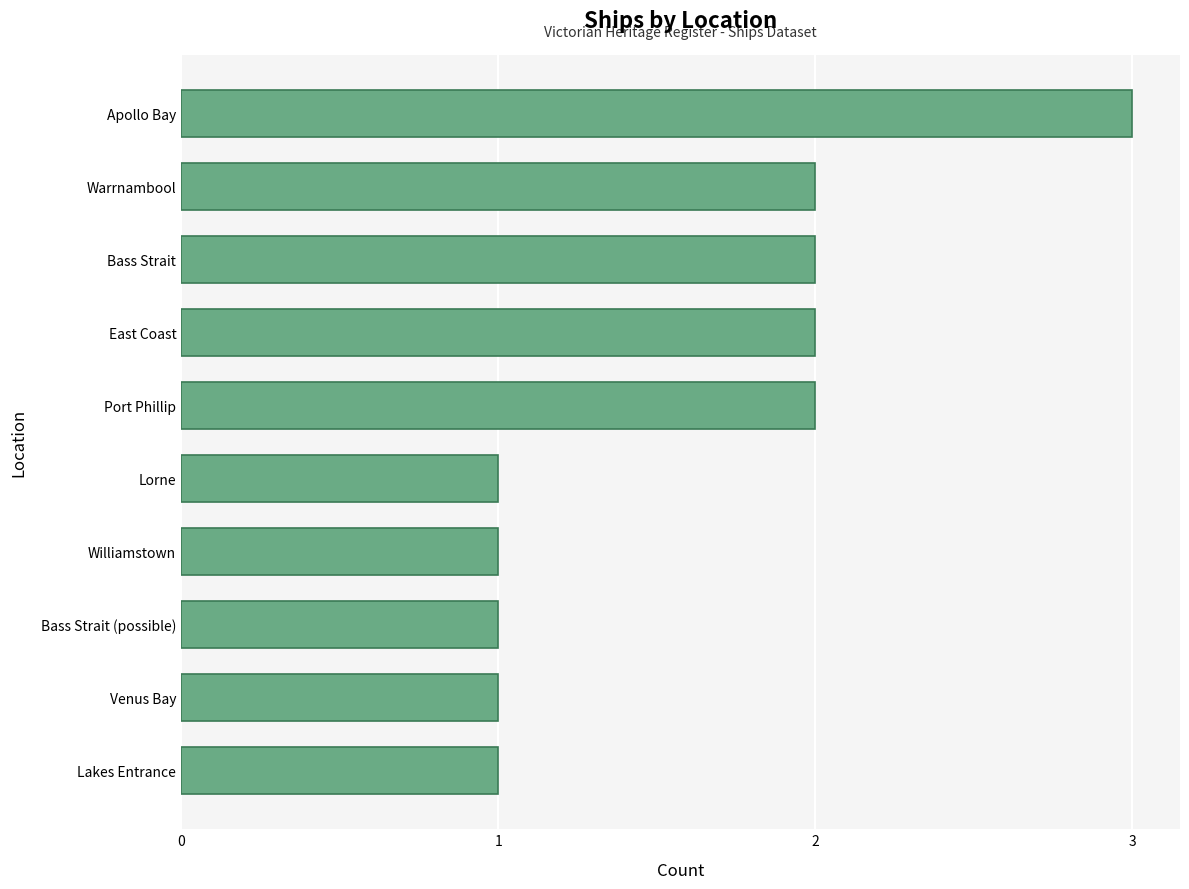

How many bars are there in total?

10